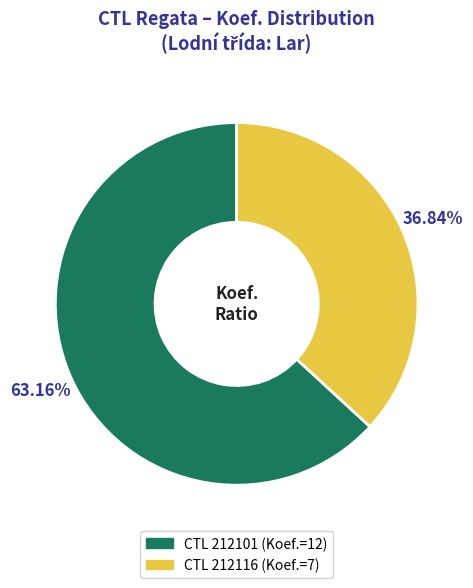

Is there a majority slice in this chart?

Yes